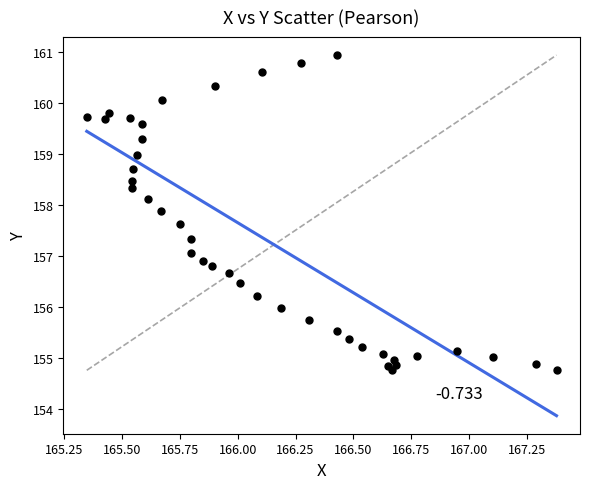

What is the range of X values (max minus min)?

2.0